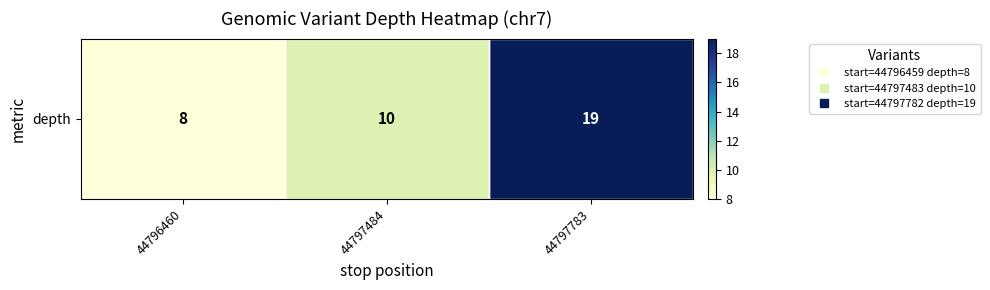

Reading left to right, transcribe all the data shown in this chart.

8	10	19